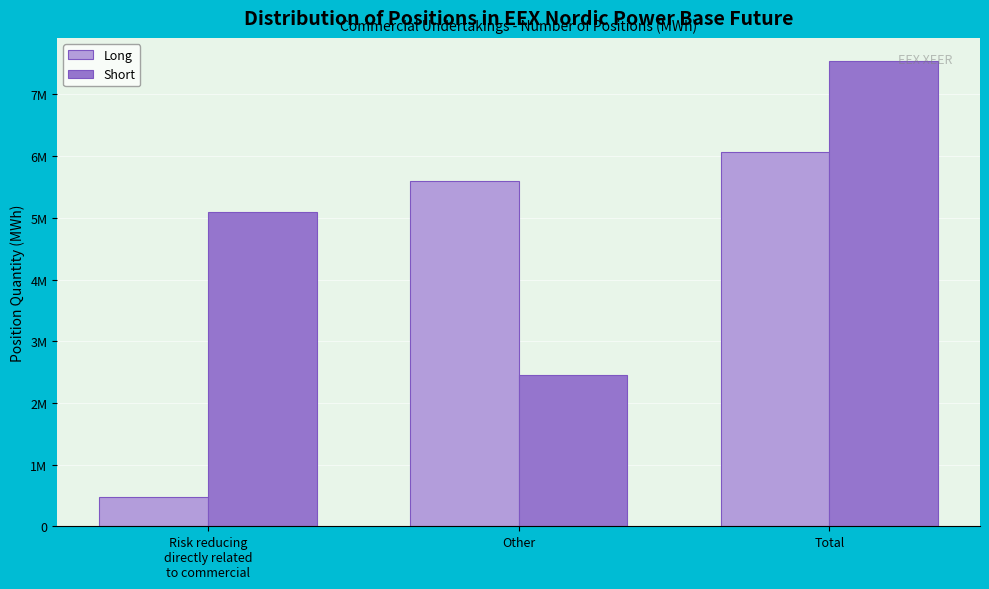

What are all the series names shown in the legend?

Long, Short